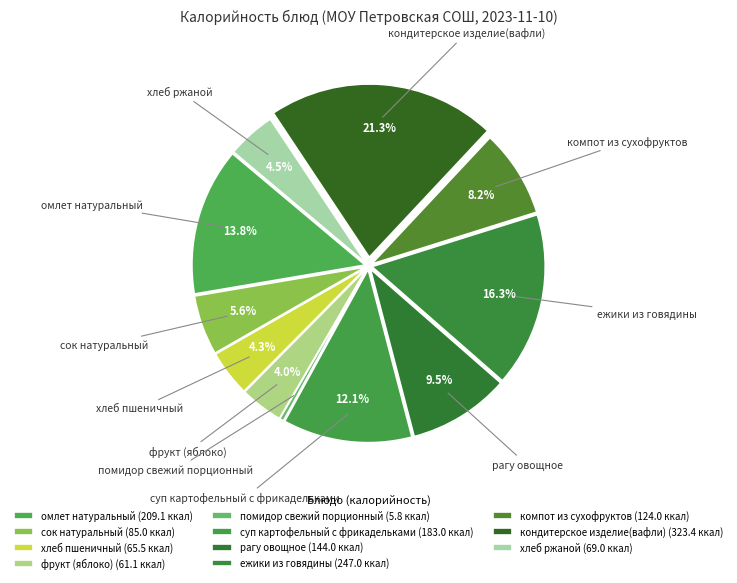

Which slice is the largest?

кондитерское изделие(вафли)